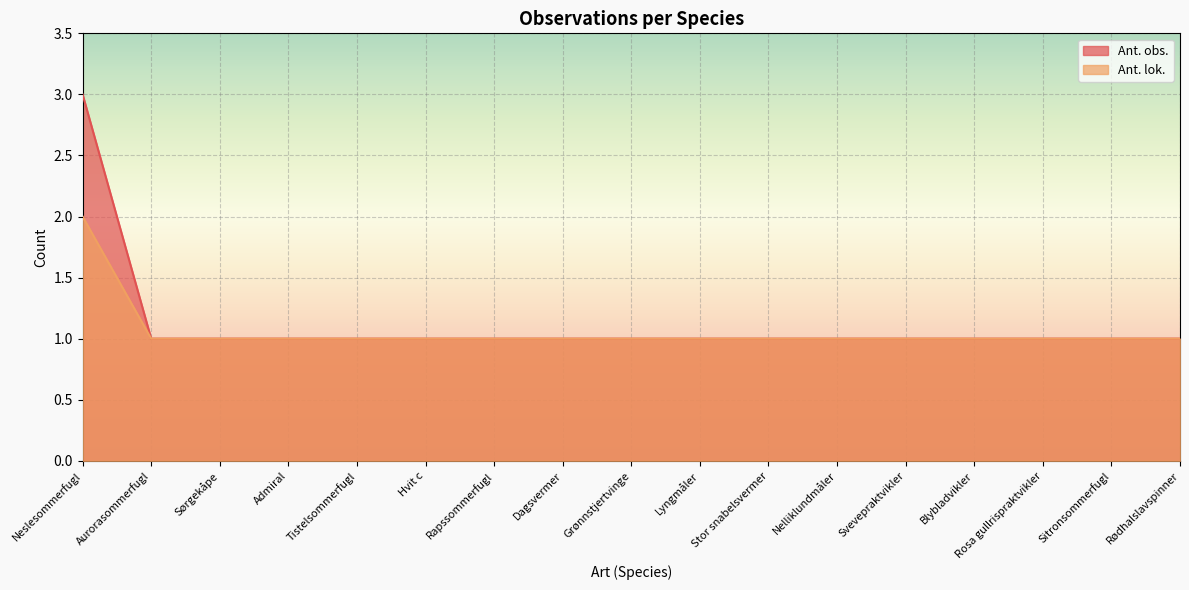

The Ant. lok. series shows 1 at Hvit c. True or false?

True